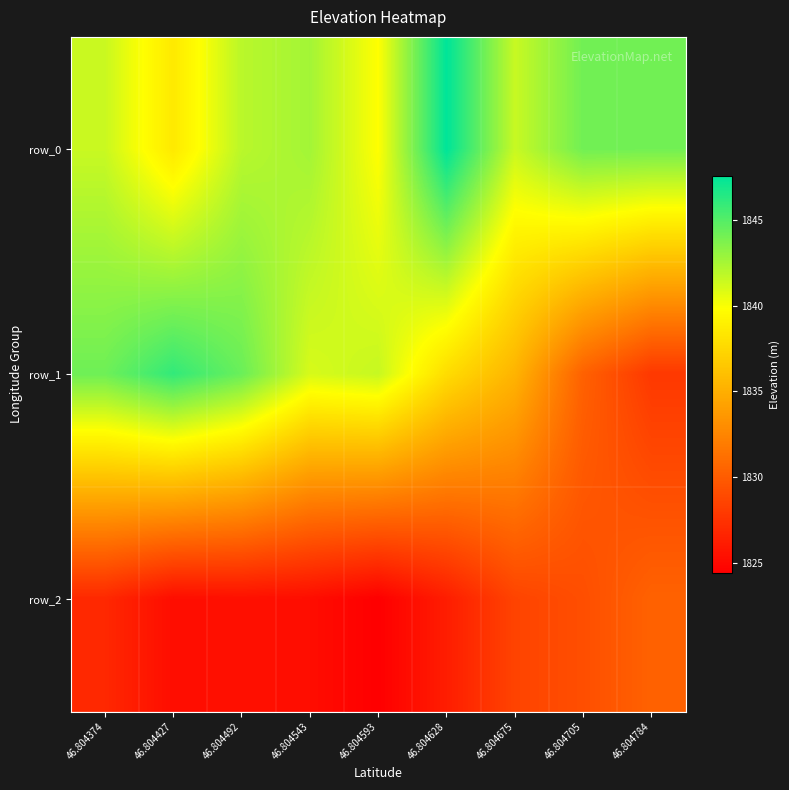

Is it true that row_1 equals 1835.3 at 46.804675?

True